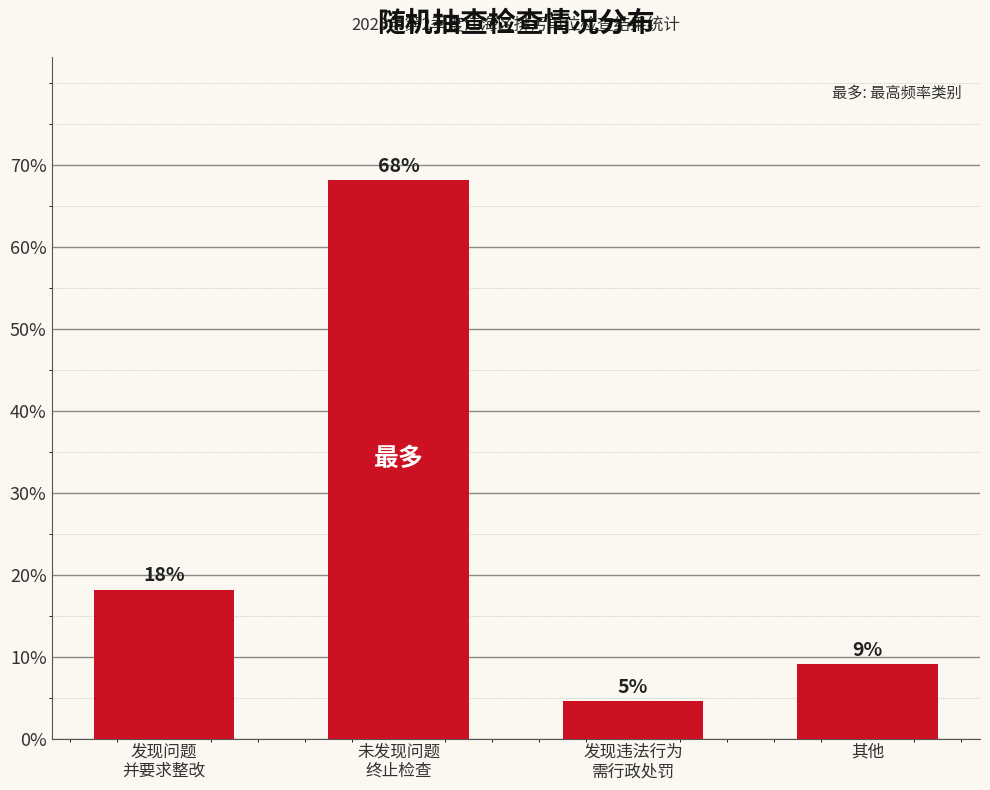

Does the chart contain any negative values?

No